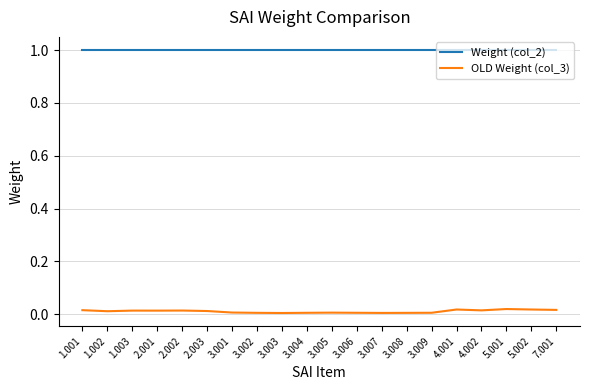

At how many categories does at least one series exceed 0?

20